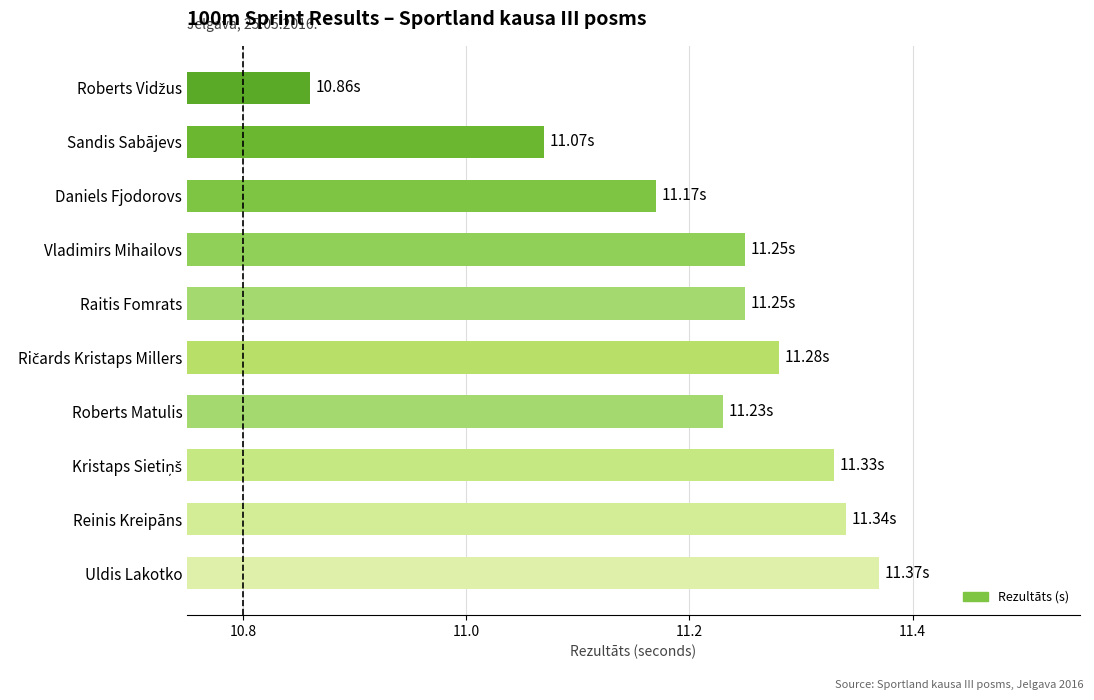

Where is the data nearest to the value 11?

Sandis Sabājevs